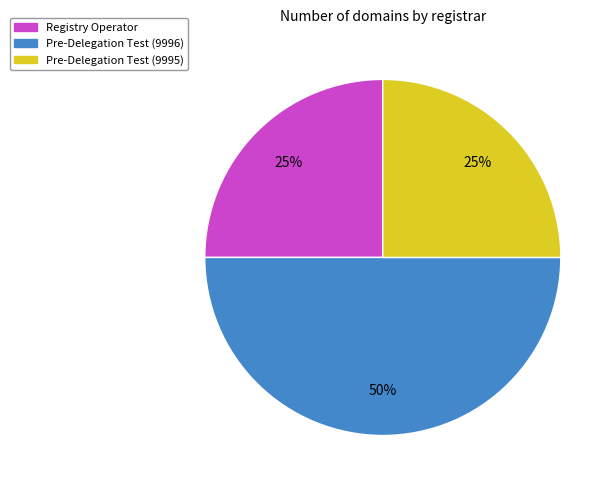

Between Pre-Delegation Test (9996) and Registry Operator, which is larger?

Pre-Delegation Test (9996)